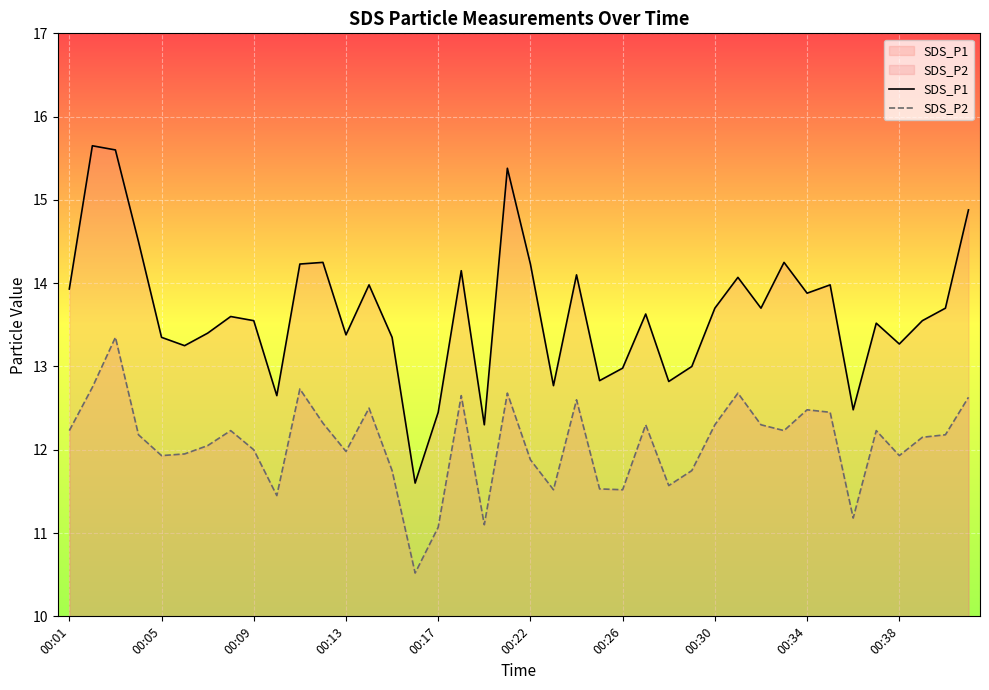

What is the difference between the second highest and minimum values in the SDS_P2 series?

2.2